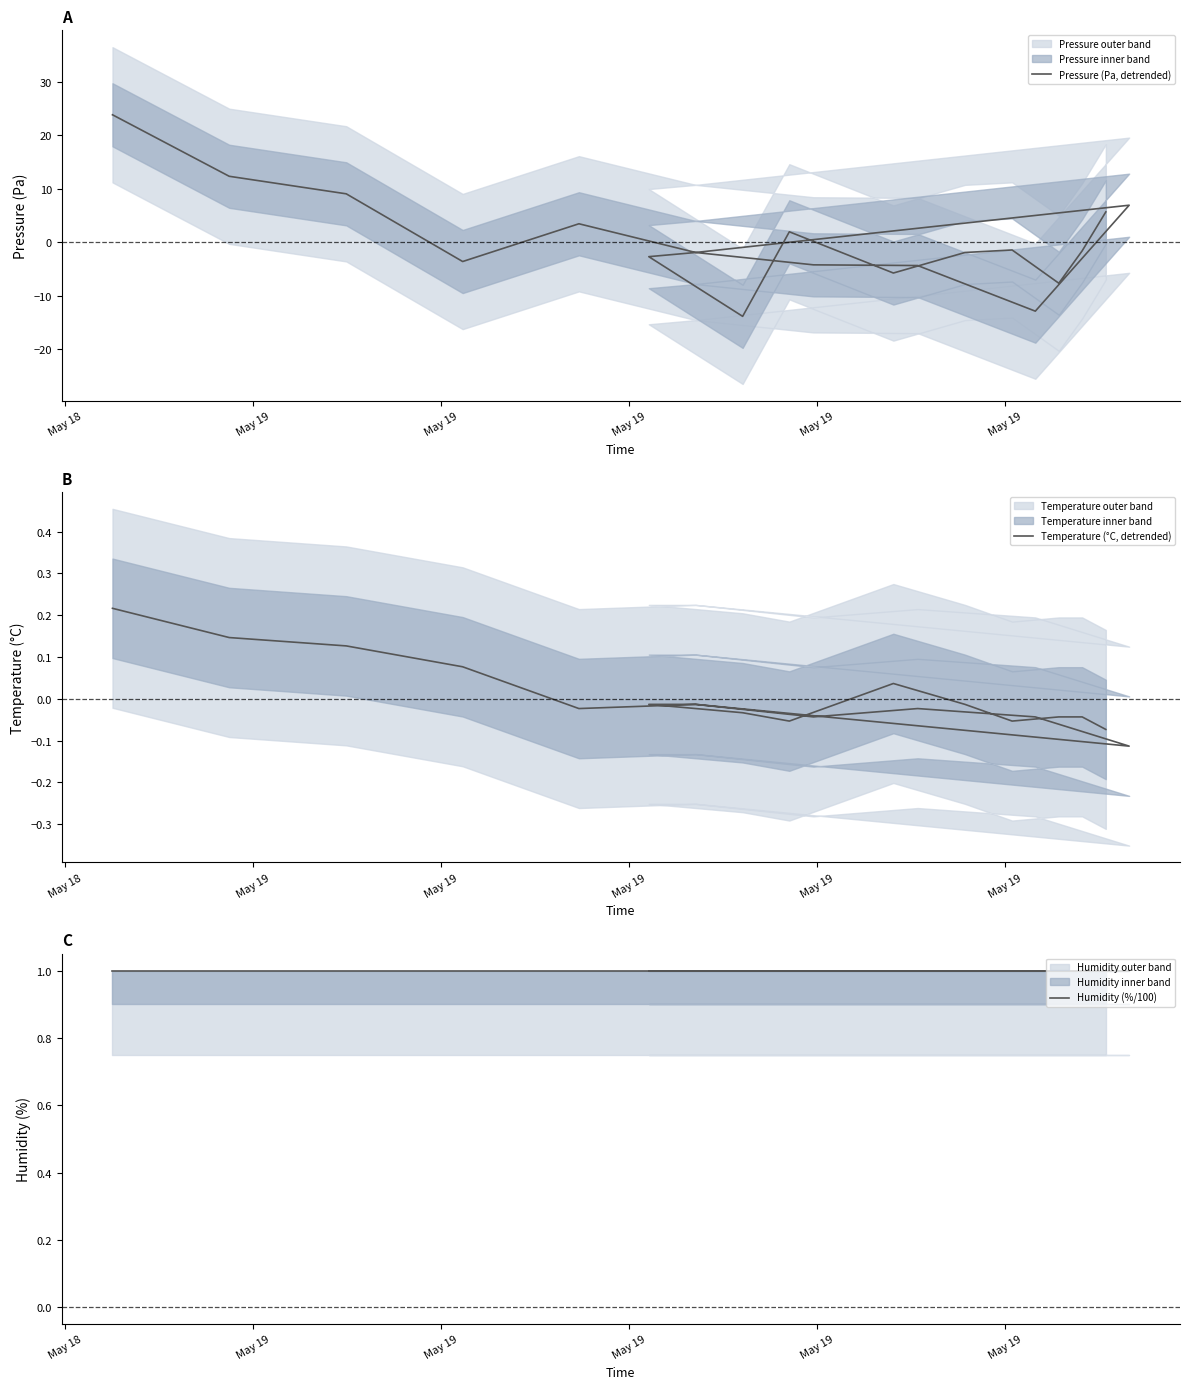

Reading left to right, extract all data points from this chart.

Pressure (Pa, detrended): 23.9	12.4	9.1	-3.6	3.5	-1.9	-4.2	-4.3	-12.9	7.0	-1.9	-2.7	-13.8	2.0	-5.7	-1.9	-1.4	-7.6	-1.6	5.7
Temperature (°C, detrended): 0.2	0.1	0.1	0.1	-0.0	-0.0	-0.0	-0.0	-0.0	-0.1	-0.0	-0.0	-0.0	-0.1	0.0	-0.0	-0.1	-0.0	-0.0	-0.1
Humidity (%/100): 1.0	1.0	1.0	1.0	1.0	1.0	1.0	1.0	1.0	1.0	1.0	1.0	1.0	1.0	1.0	1.0	1.0	1.0	1.0	1.0